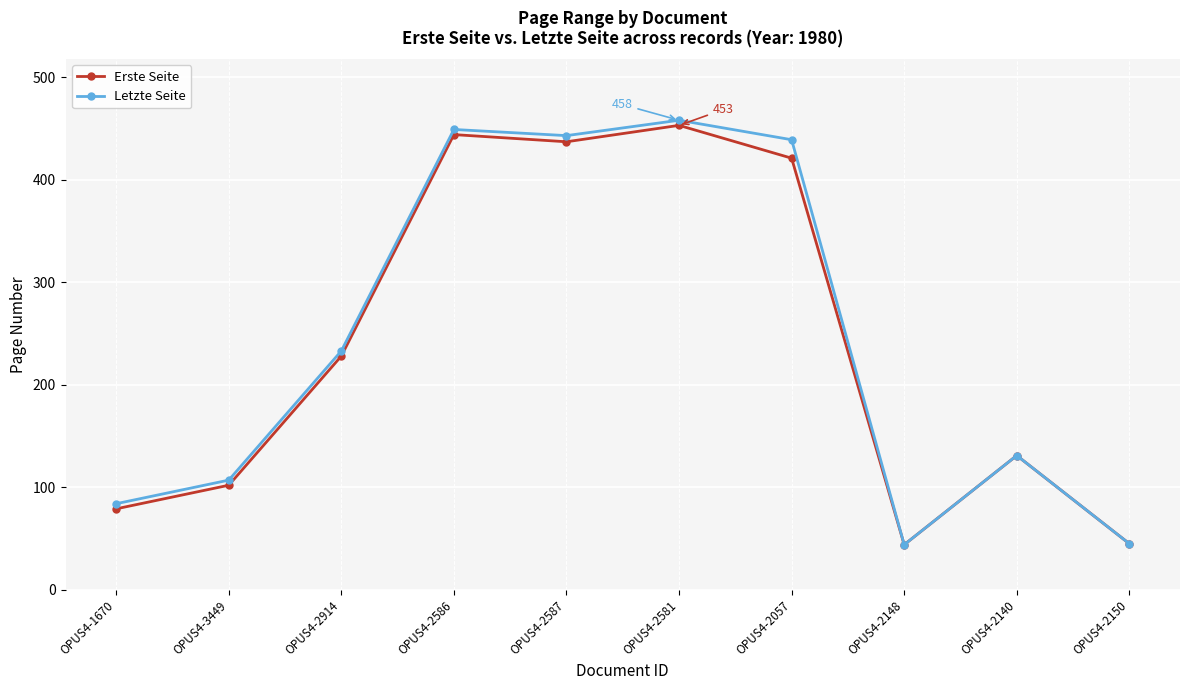

Which series has the widest spread of values?

Letzte Seite